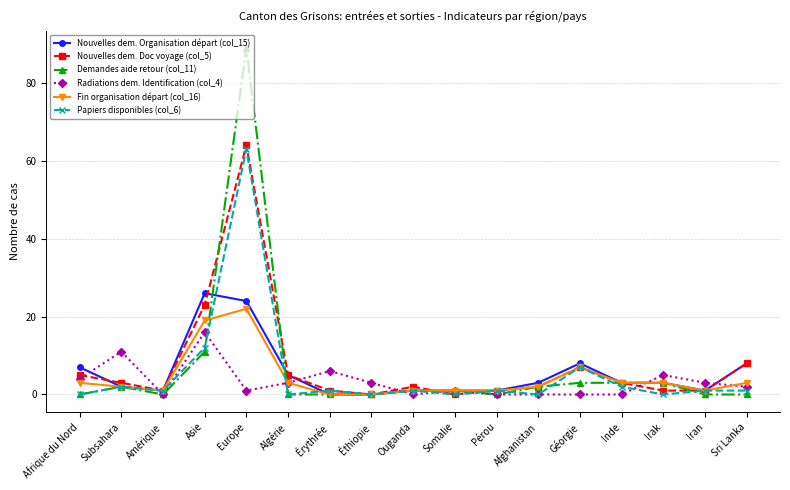

What are all the series names shown in the legend?

Nouvelles dem. Organisation départ (col_15), Nouvelles dem. Doc voyage (col_5), Demandes aide retour (col_11), Radiations dem. Identification (col_4), Fin organisation départ (col_16), Papiers disponibles (col_6)